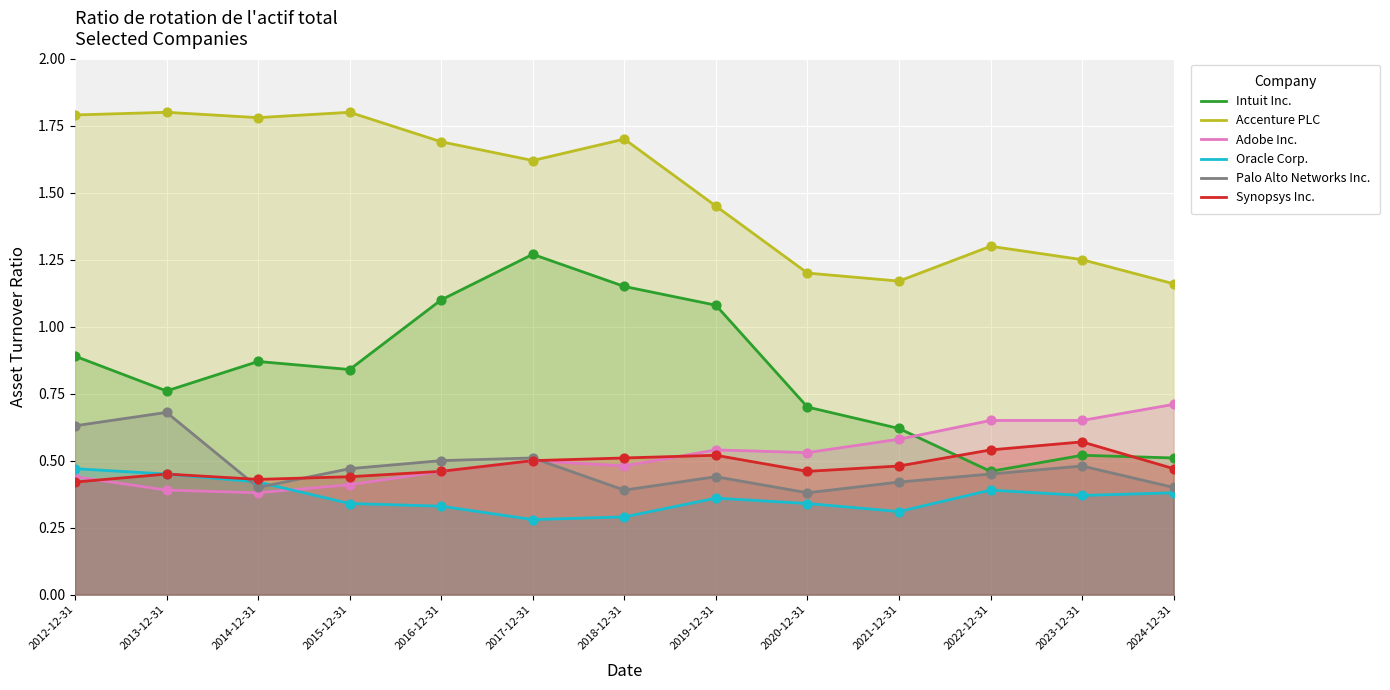

At which category is the sum across all series the highest?

2017-12-31